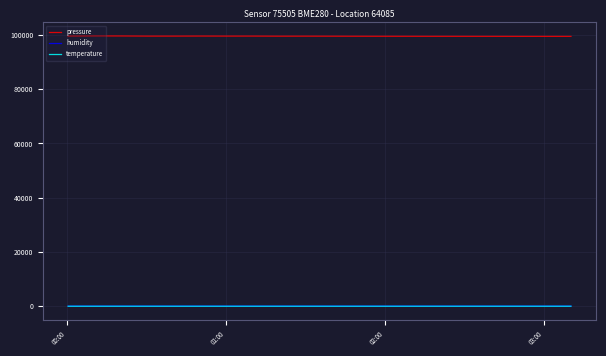

What is the greatest value displayed?

99631.1